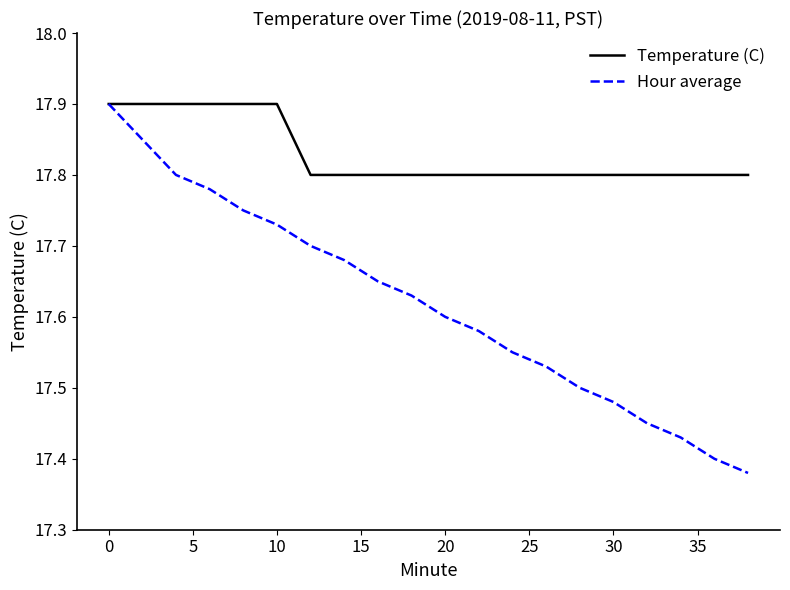

How many lines are shown in the chart?

2